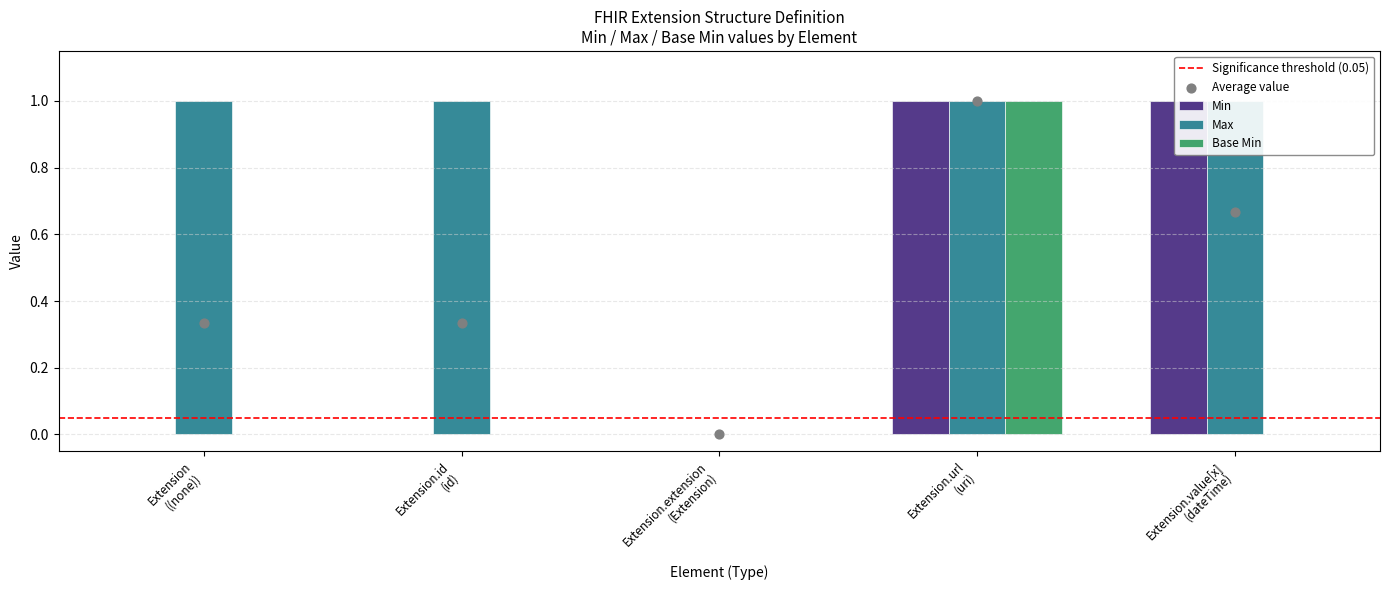

Which series reaches the maximum Y coordinate?

Min